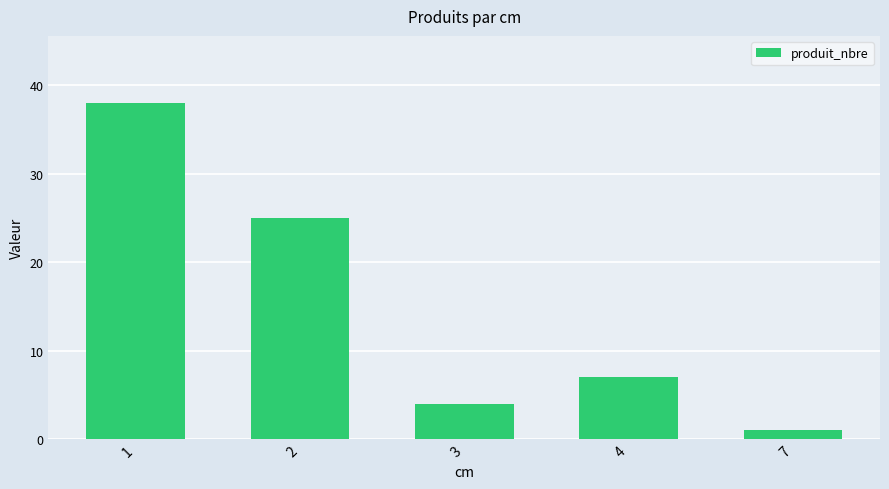

How many categories are shown in the chart?

5